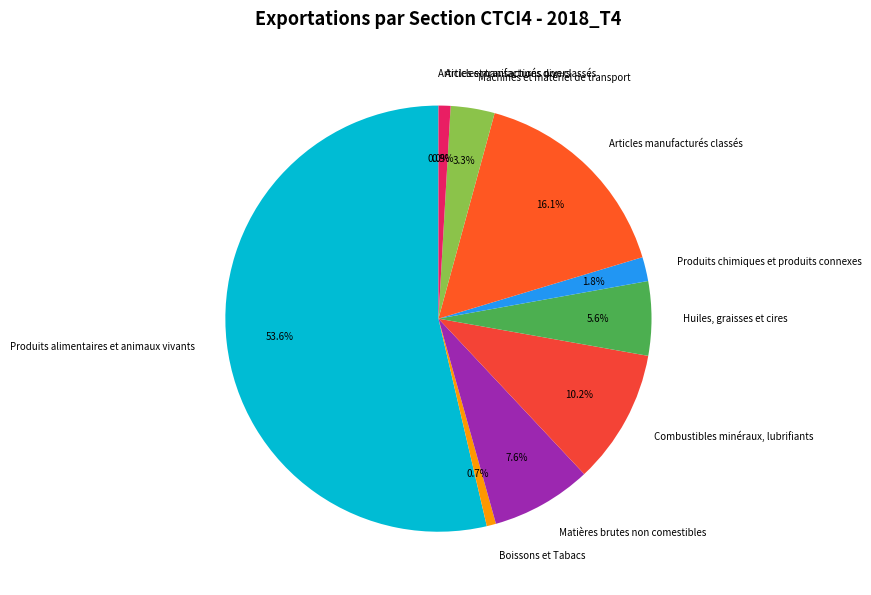

What is the ratio of the value at Combustibles minéraux, lubrifiants to the value at Boissons et Tabacs?

14.5